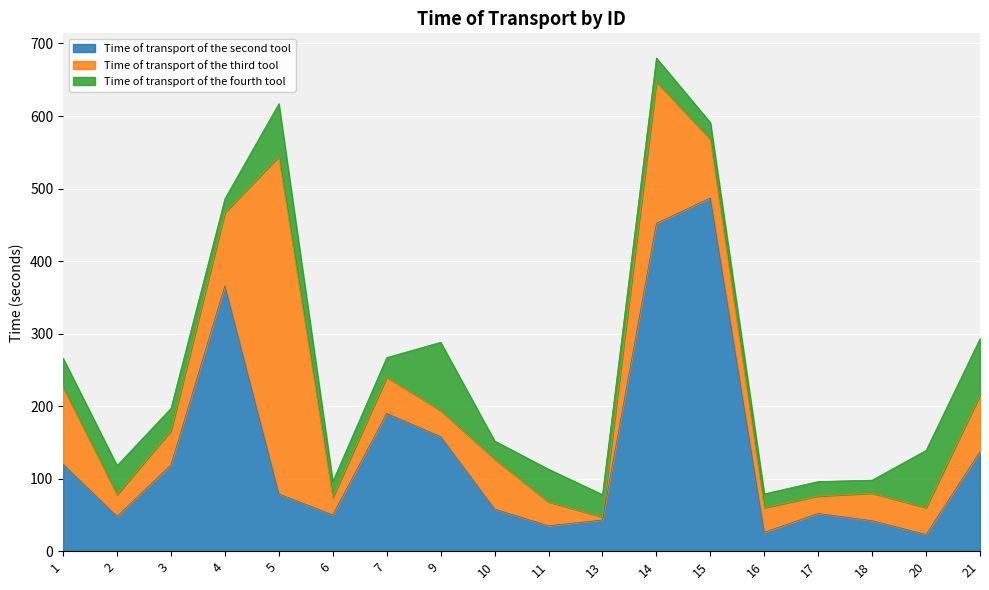

List the series in order of their peak value, lowest first.

Time of transport of the fourth tool, Time of transport of the third tool, Time of transport of the second tool